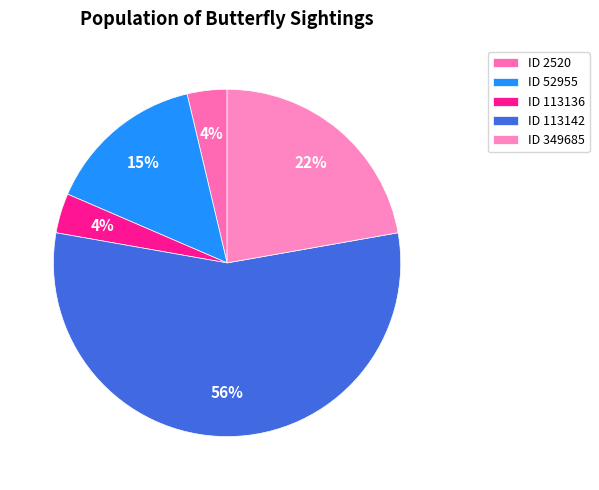

How many segments does this pie chart have?

5